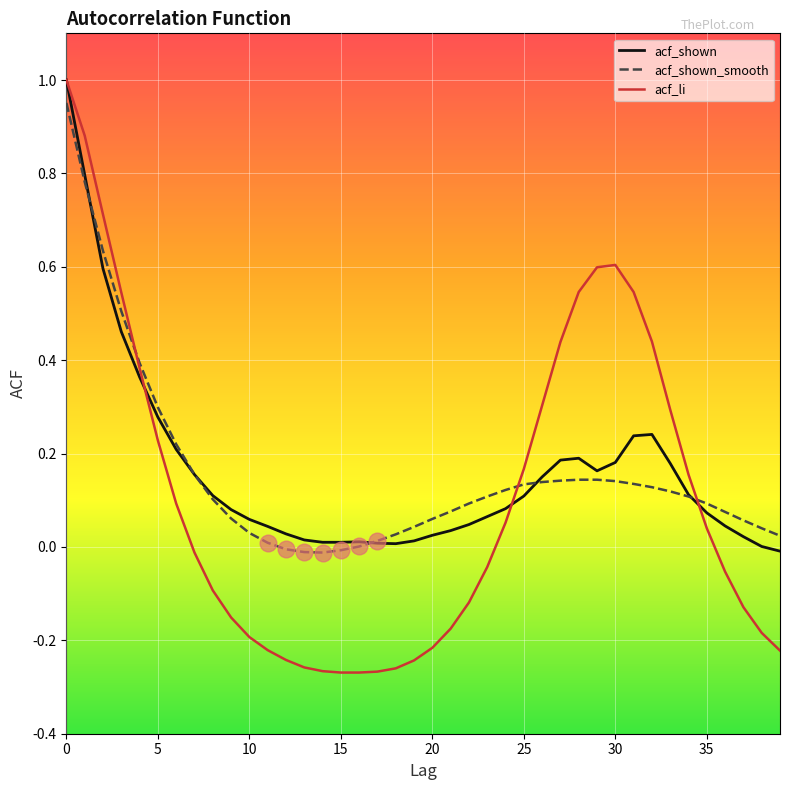

After their last crossing, which series has the higher values: acf_shown or acf_shown_smooth?

acf_shown_smooth